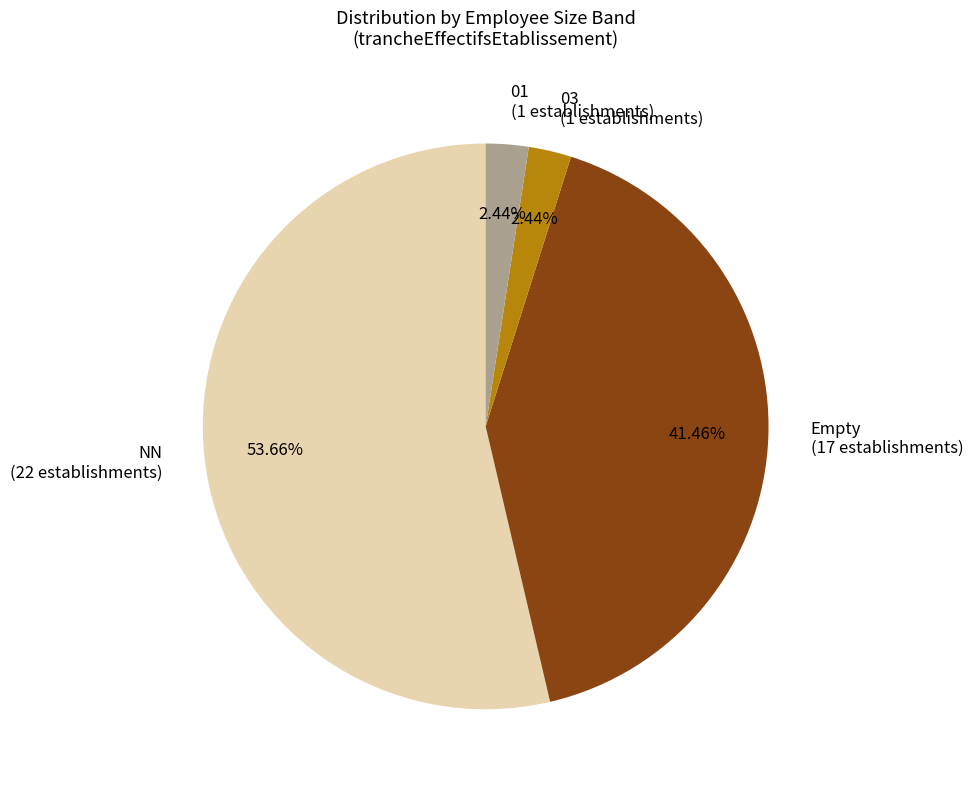

To the nearest percent, what is the difference between the largest and smallest slice percentages?

51%